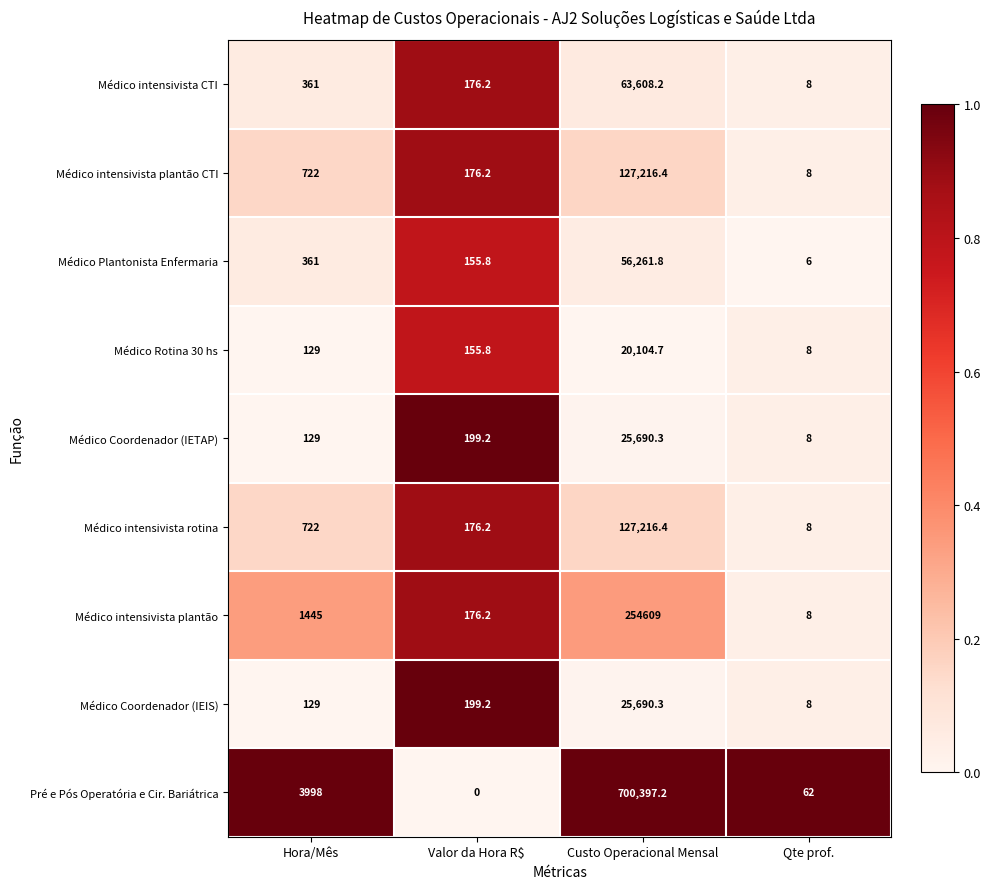

What is the difference between the maximum and minimum values in the Médico Rotina 30 hs series?

20096.7